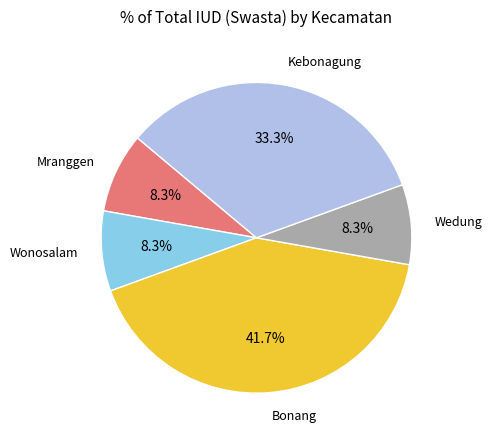

How many segments does this pie chart have?

5